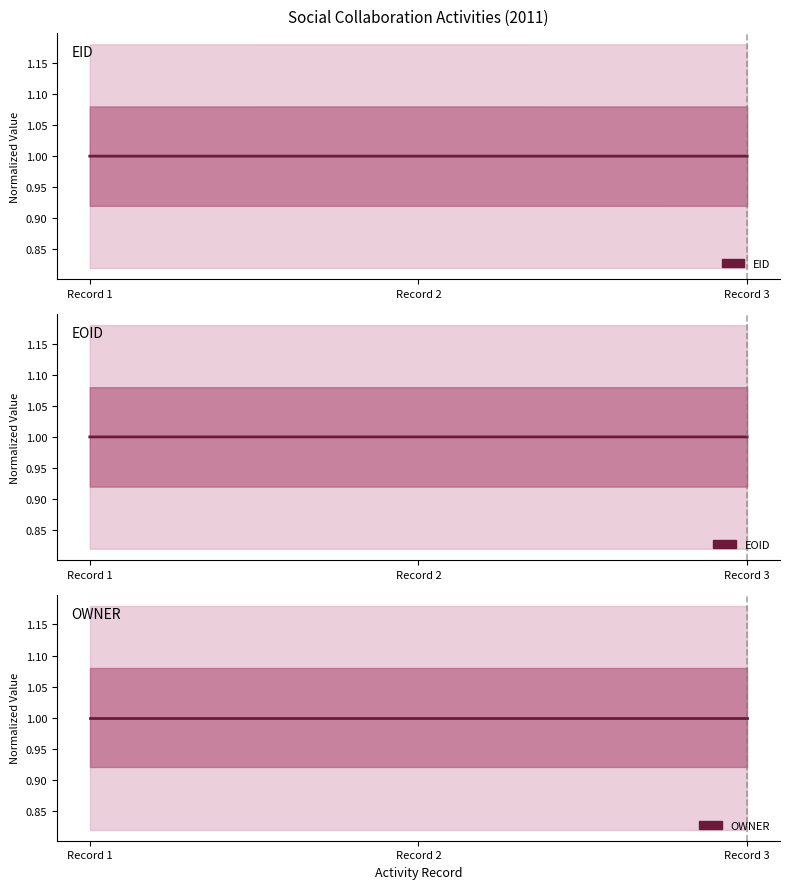

At which category does the chart reach its peak across all series?

Record 2